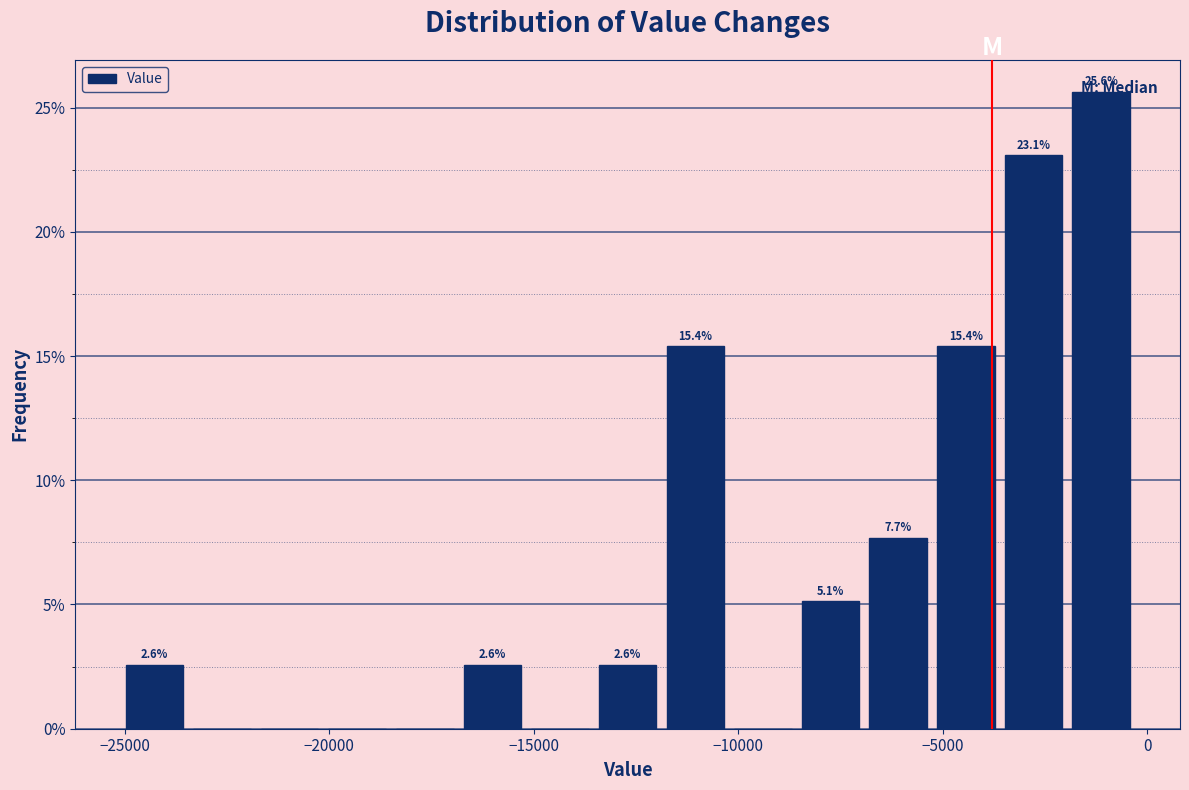

Around what value on the x-axis is the tallest bar? Give the approximate position of its centre, as read against the axis.

-1000